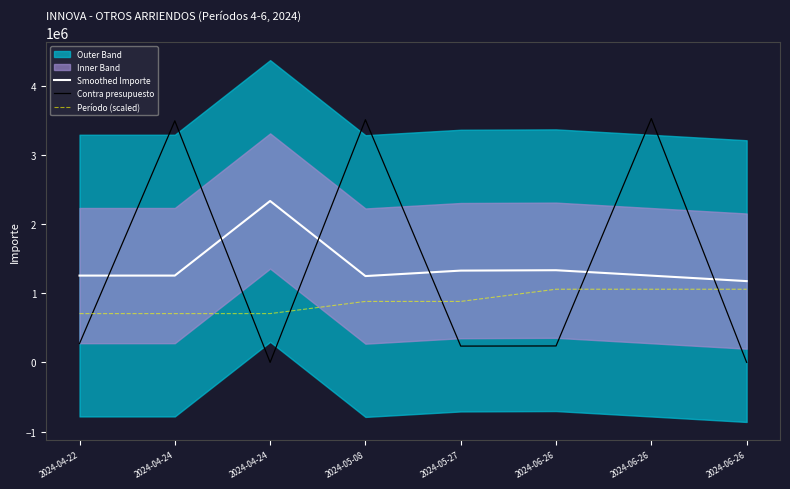

Where is Smoothed Importe nearest to the value 1753025?

2024-06-26